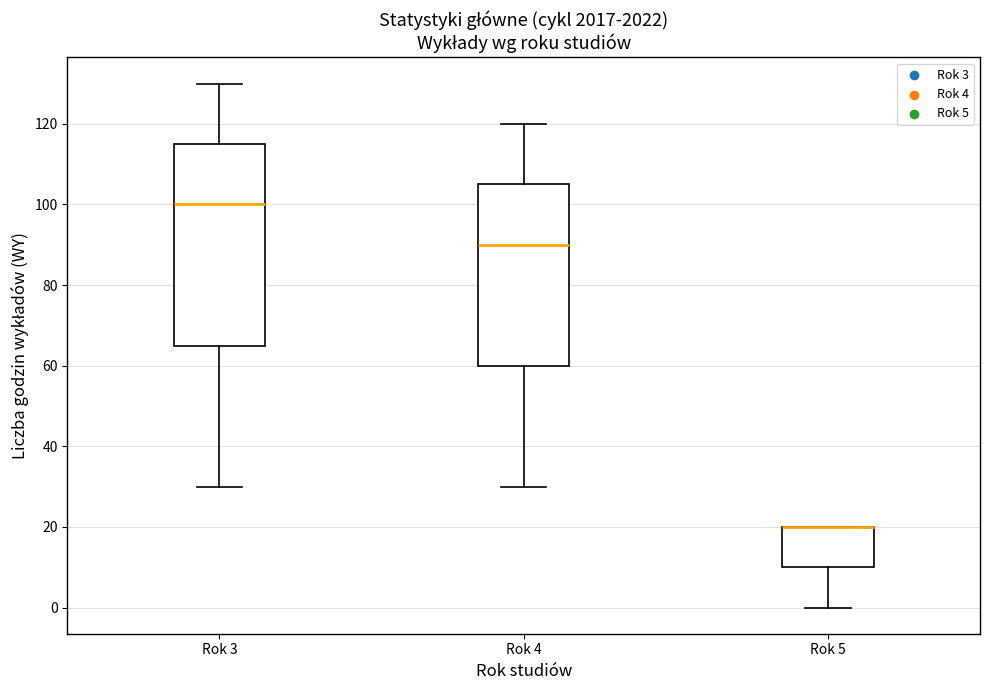

Reading left to right, read every box against the y-axis: the position of its median line, the range the box covers, and the ends of its whiskers. The values are not printed on the chart, so give them approximately, as read against the axis.

Rok 3: median 100, box 66 to 116, whiskers 30 to 130
Rok 4: median 90, box 60 to 106, whiskers 30 to 120
Rok 5: median 20 (drawn on the box's upper edge), box 10 to 20, whiskers 0 to 20